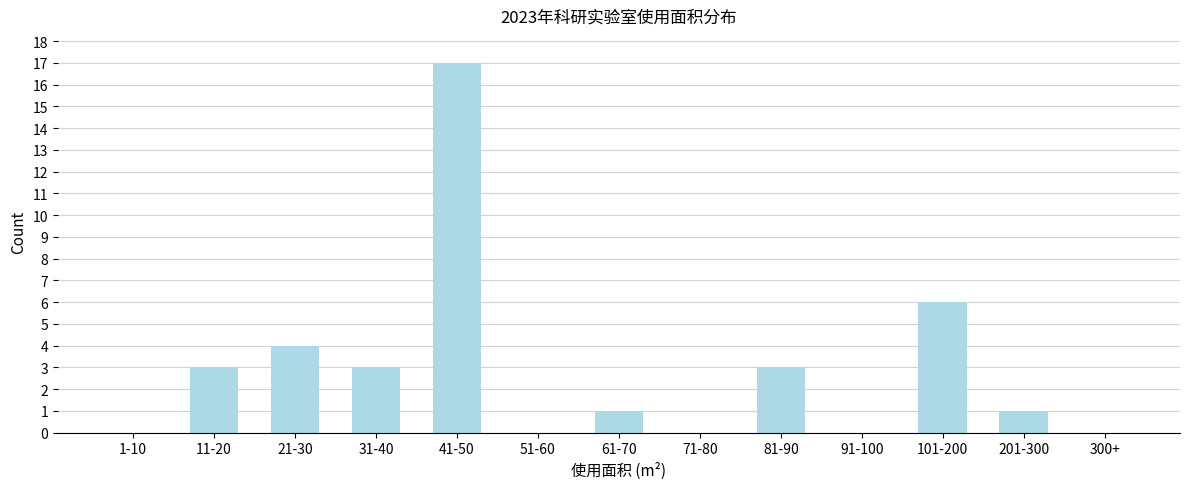

Reading right to left, transcribe all the data shown in this chart.

300+=0	201-300=1	101-200=6	91-100=0	81-90=3	71-80=0	61-70=1	51-60=0	41-50=17	31-40=3	21-30=4	11-20=3	1-10=0